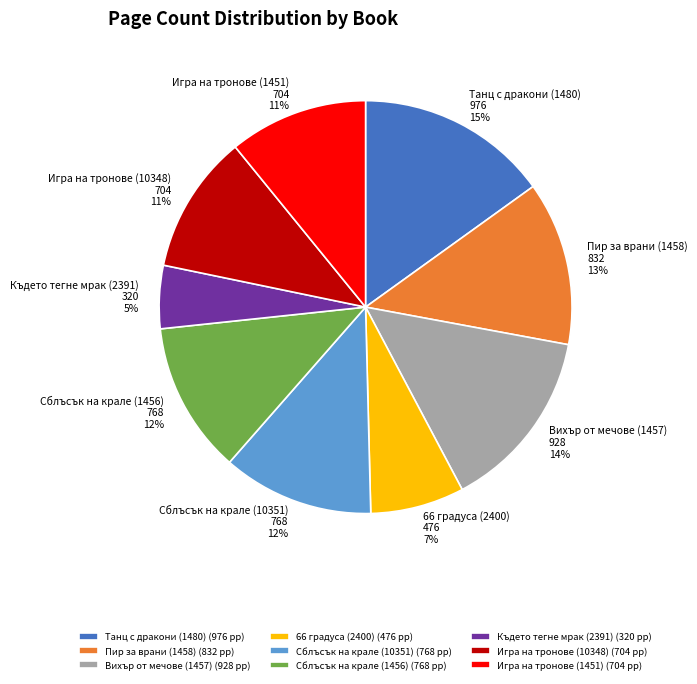

To the nearest percent, what portion does Вихър от мечове (1457) represent?

14%